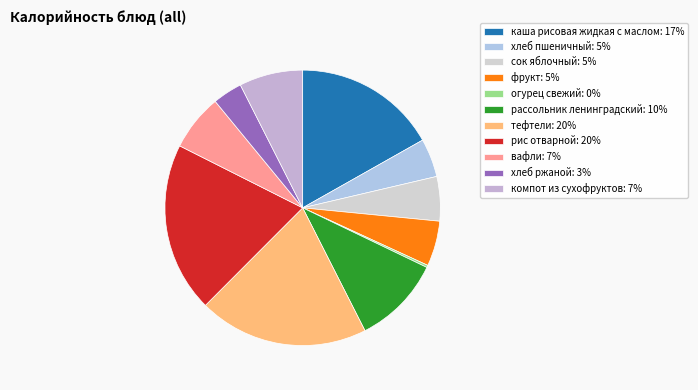

What is the smallest slice in the pie chart?

огурец свежий